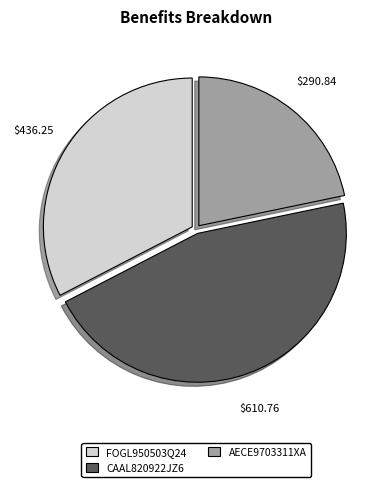

Which category has the biggest portion of the pie?

CAAL820922JZ6